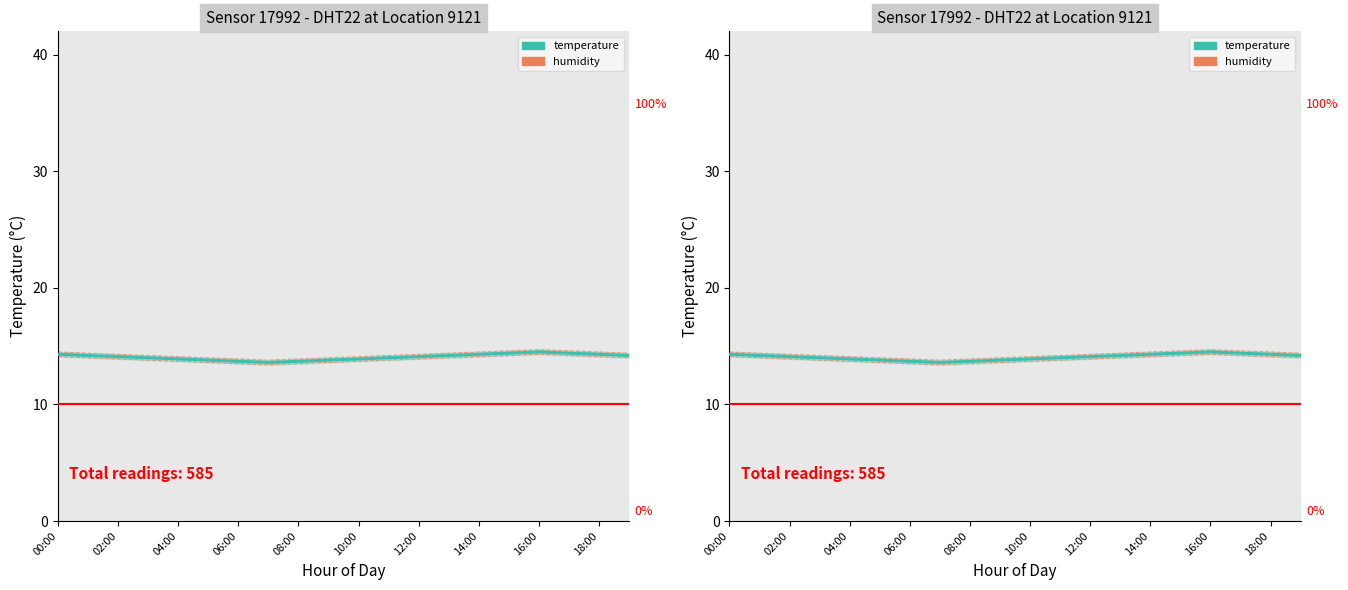

Is it true that temperature (median) equals 23.4 at 08:00?

False